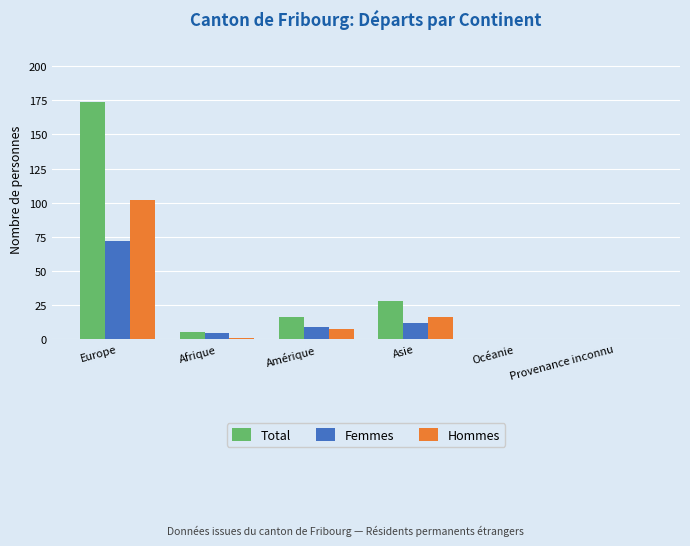

Which series changed the most between Europe and Provenance inconnu?

Total